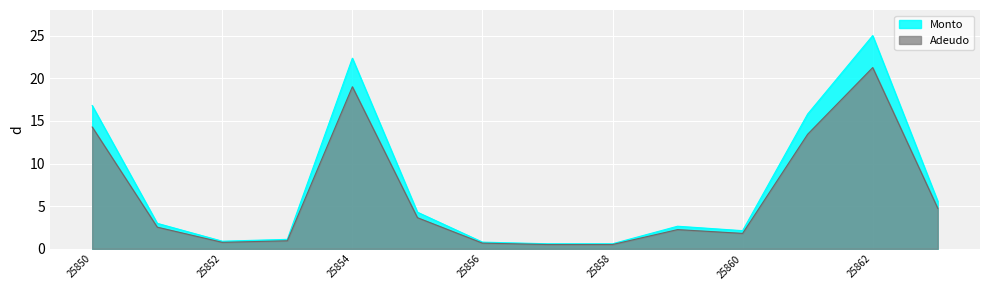

List the series in order of their peak value, lowest first.

Adeudo, Monto